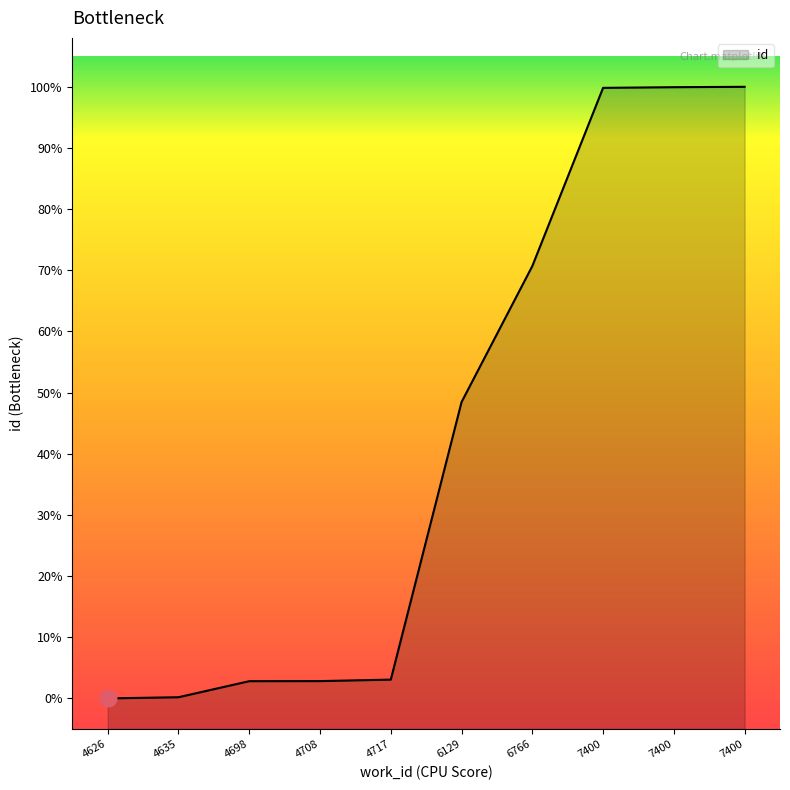

Does the chart display data point markers on the line(s)?

No